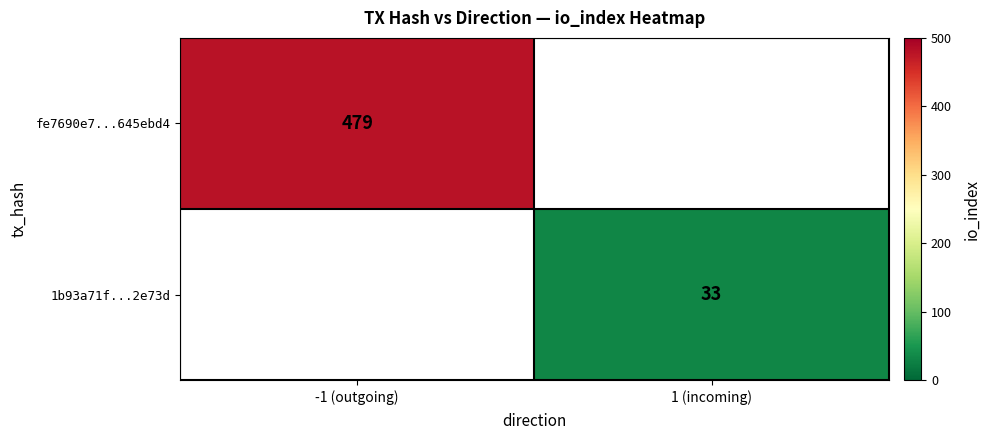

True or false: 1b93a71f...2e73d has a value of 33 at 1 (incoming).

True